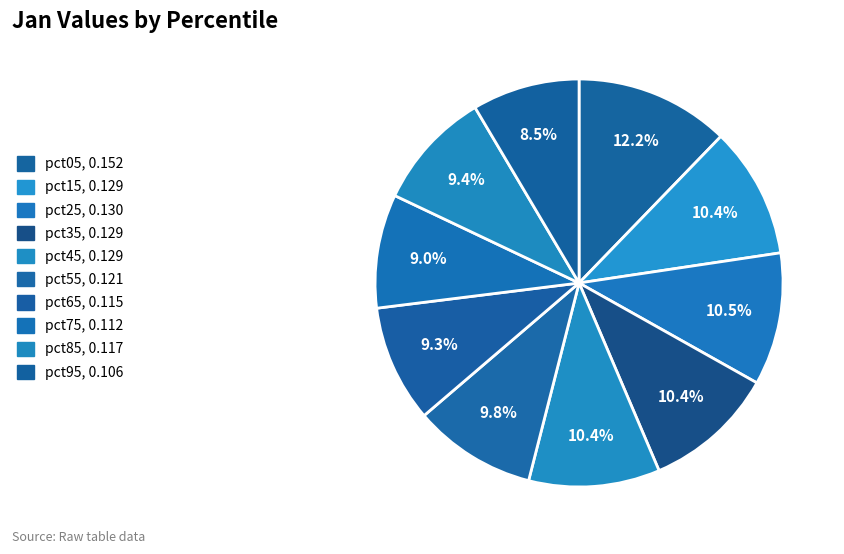

Which slice is the largest?

pct05